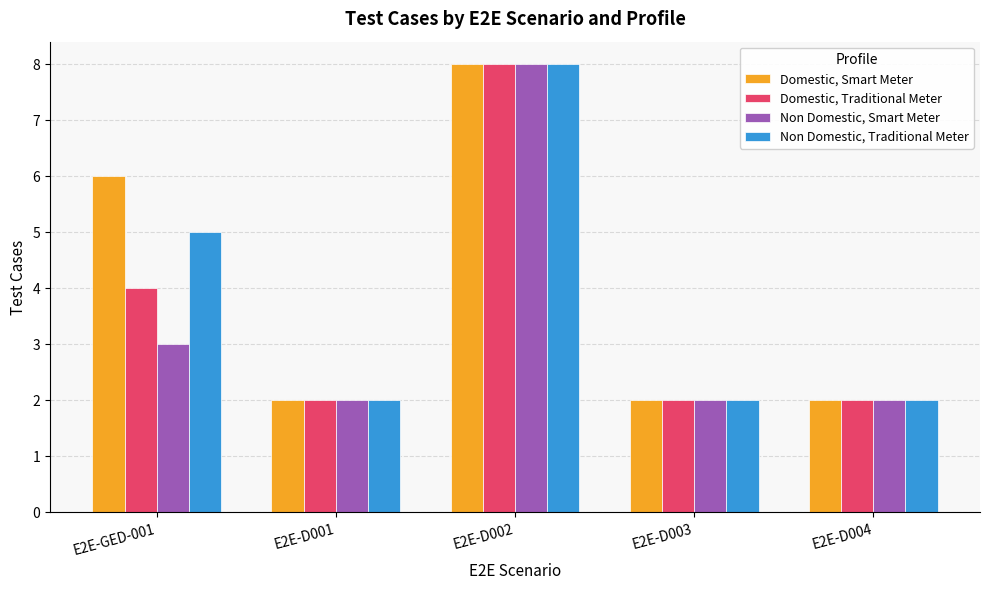

How many categories are shown in the chart?

5